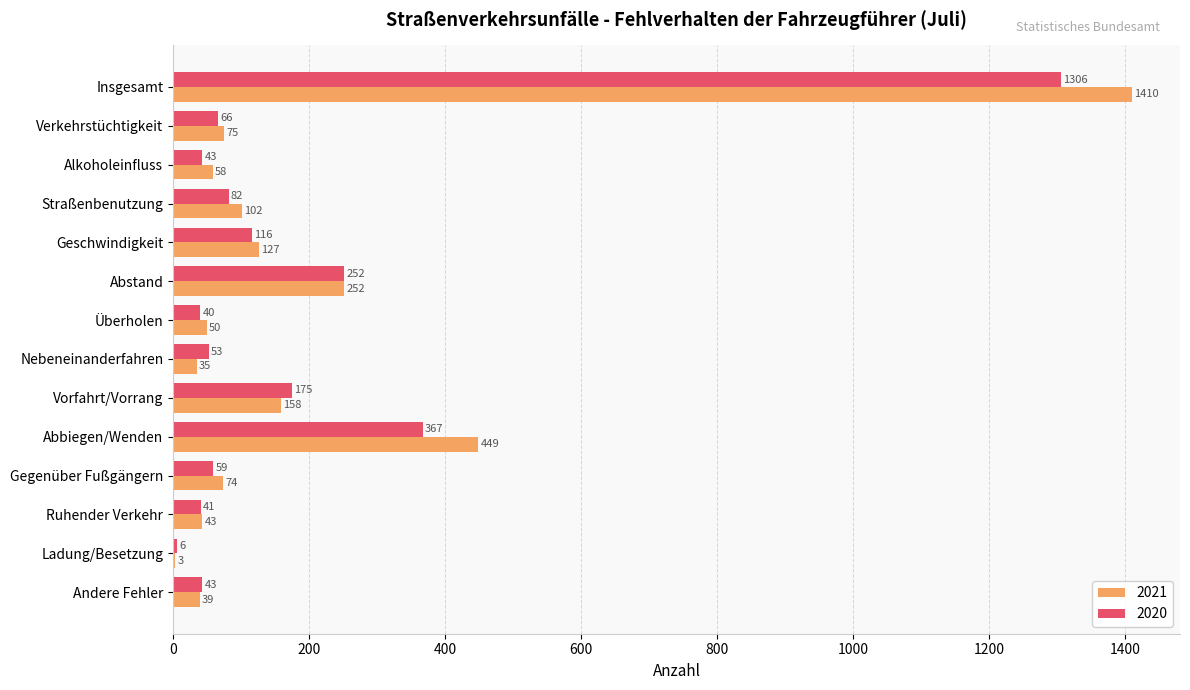

Read the 2020 value at Geschwindigkeit.

116